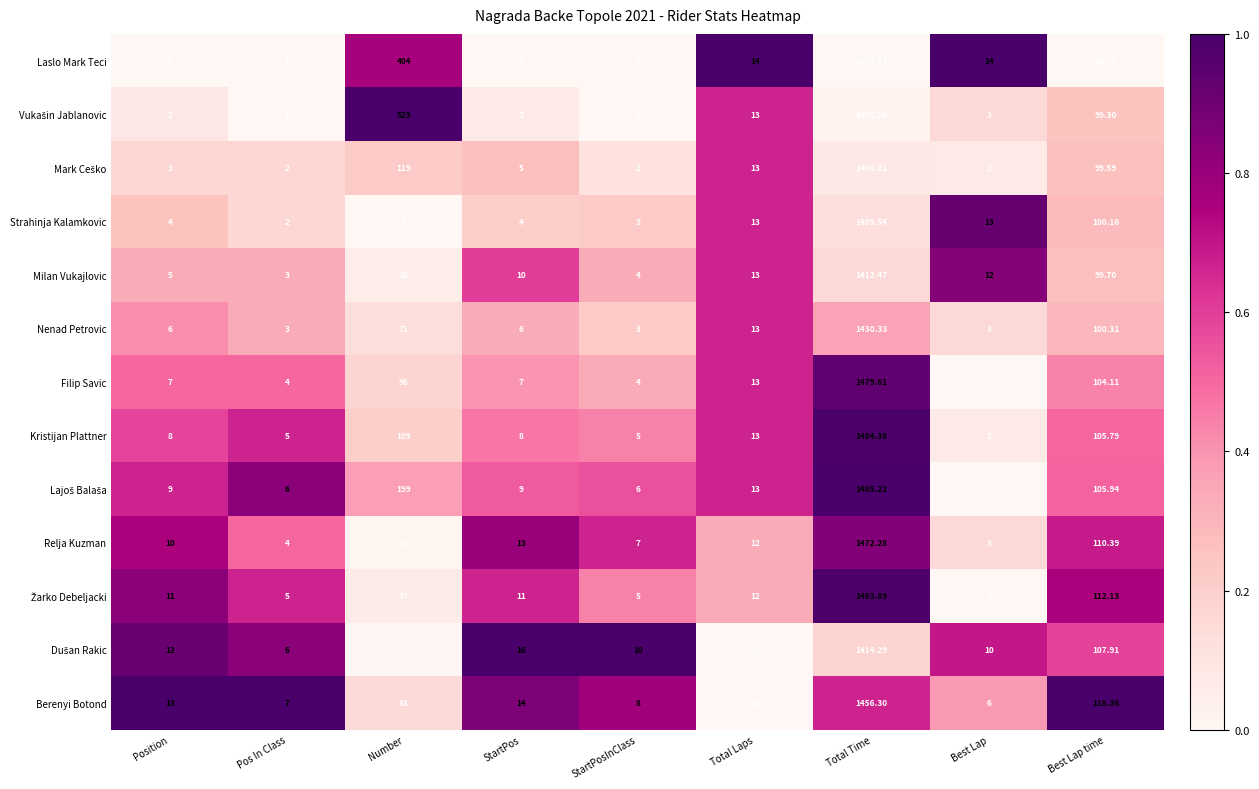

What is the maximum value shown in the chart?

1485.2